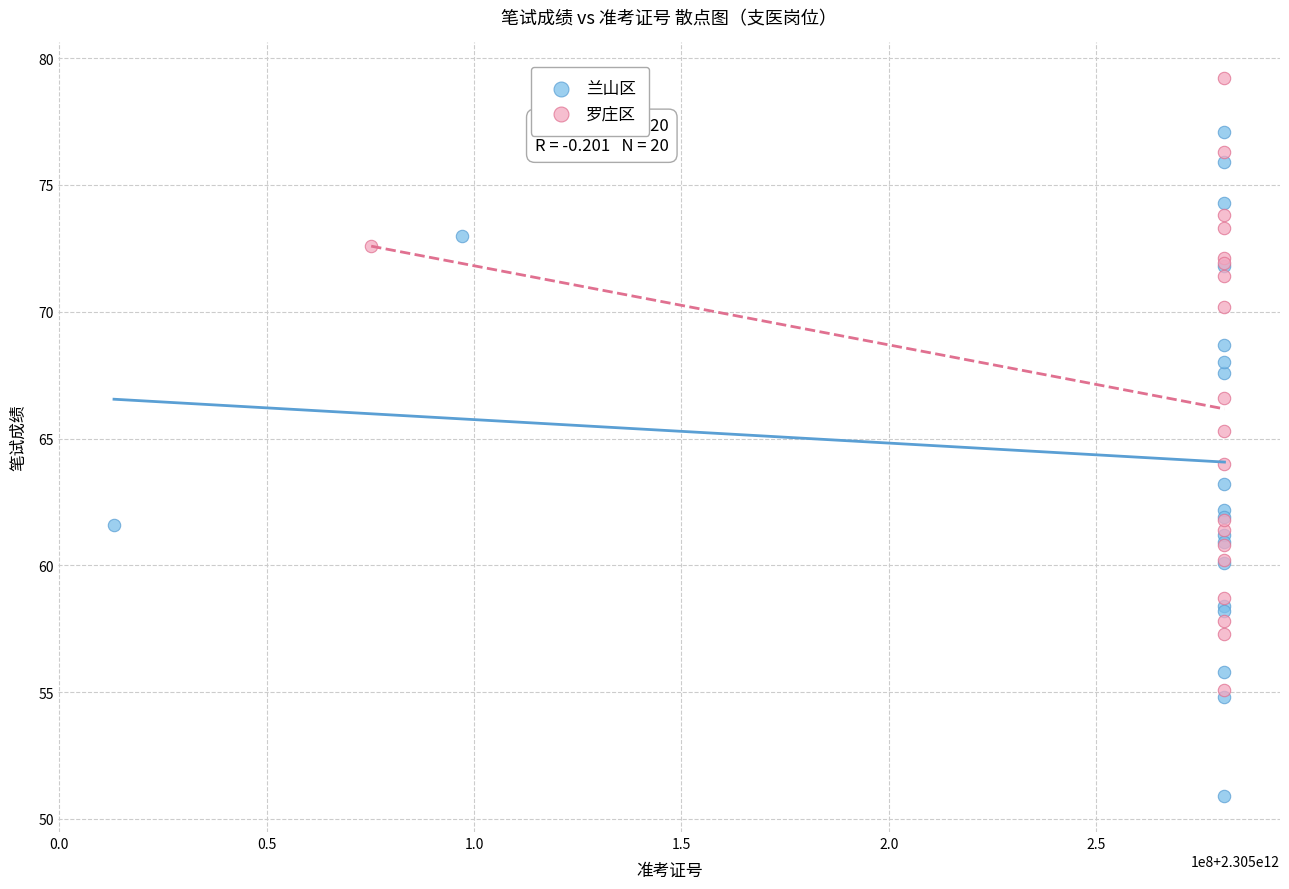

Which series has the widest spread of Y values?

兰山区